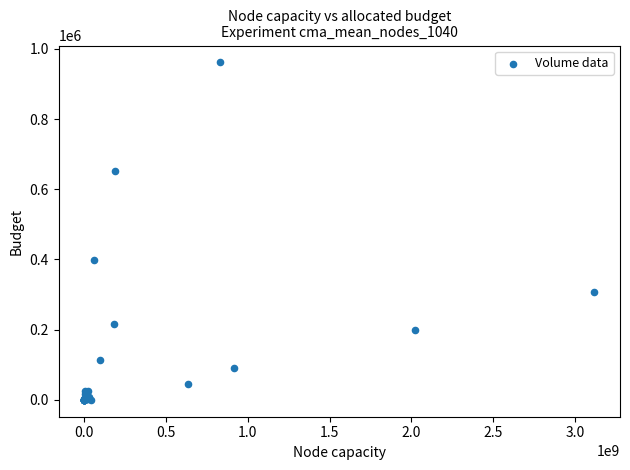

What Y value in the scatter plot is closest to 480615?

397000